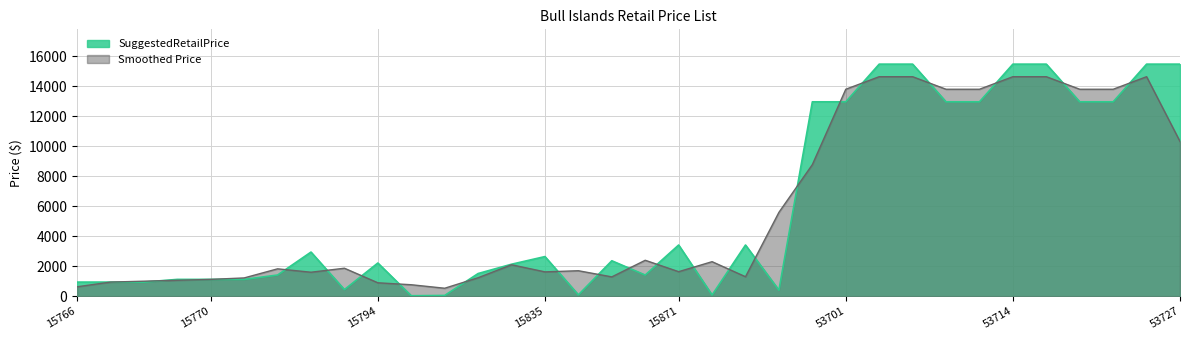

What value does the data have at 53724?

12949